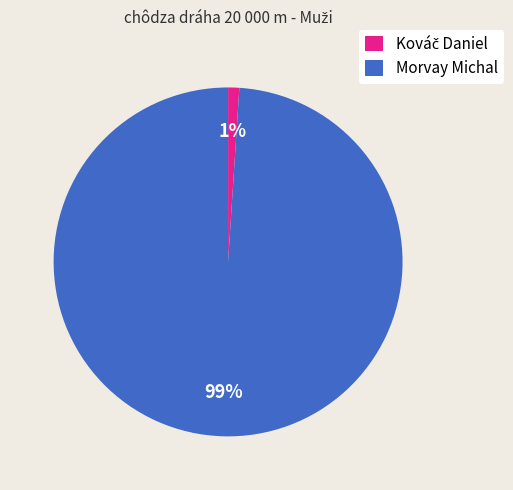

What is the majority slice?

Morvay Michal